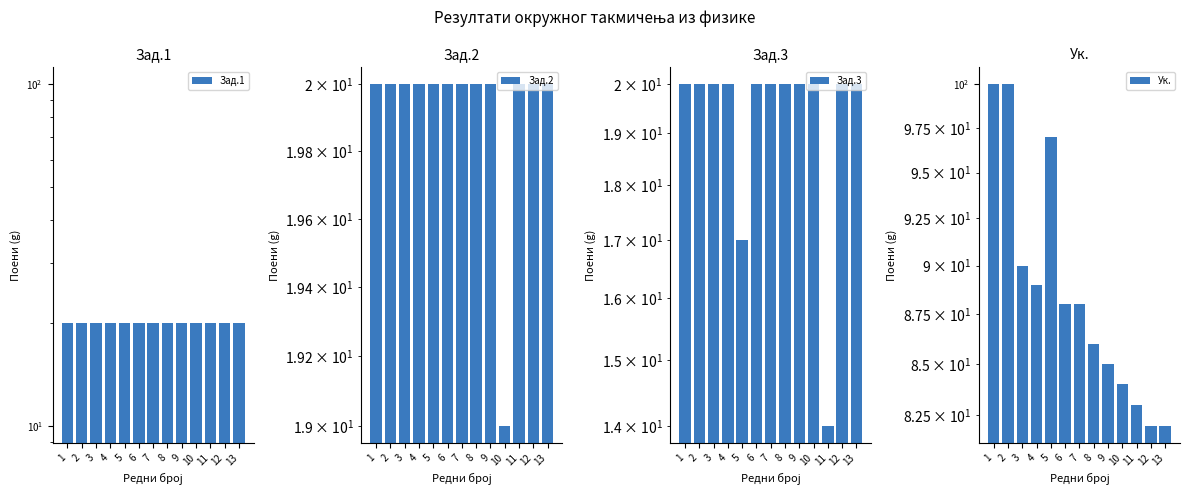

What is the value of the Зад.1 bar at the 4th from the left?

20